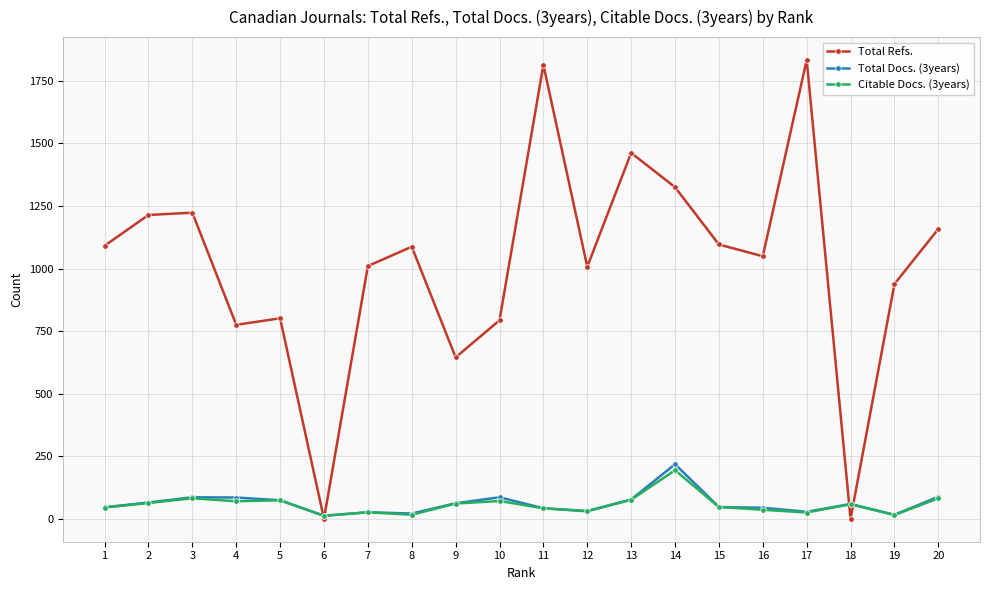

Which series has the largest total across all categories?

Total Refs.